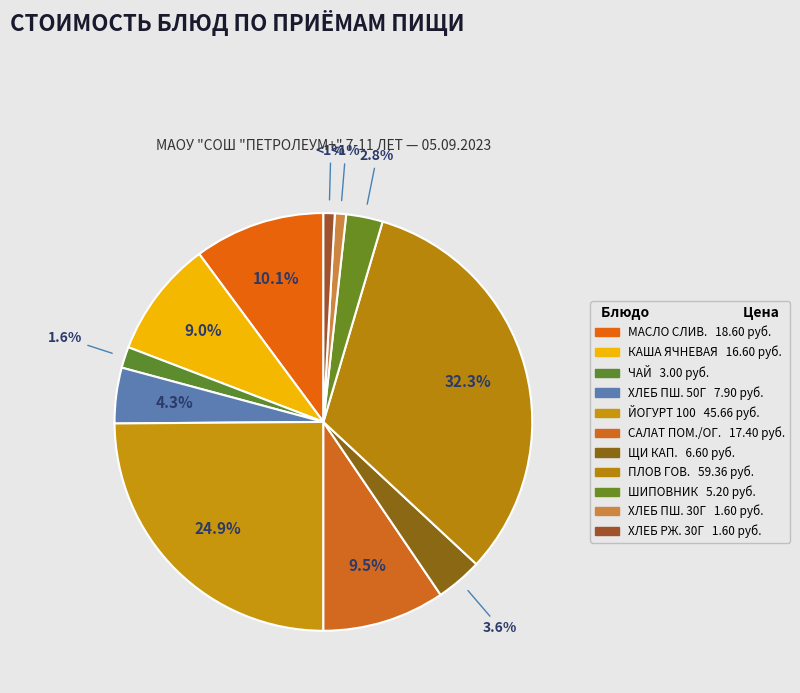

To the nearest percent, what is the average slice percentage?

9%